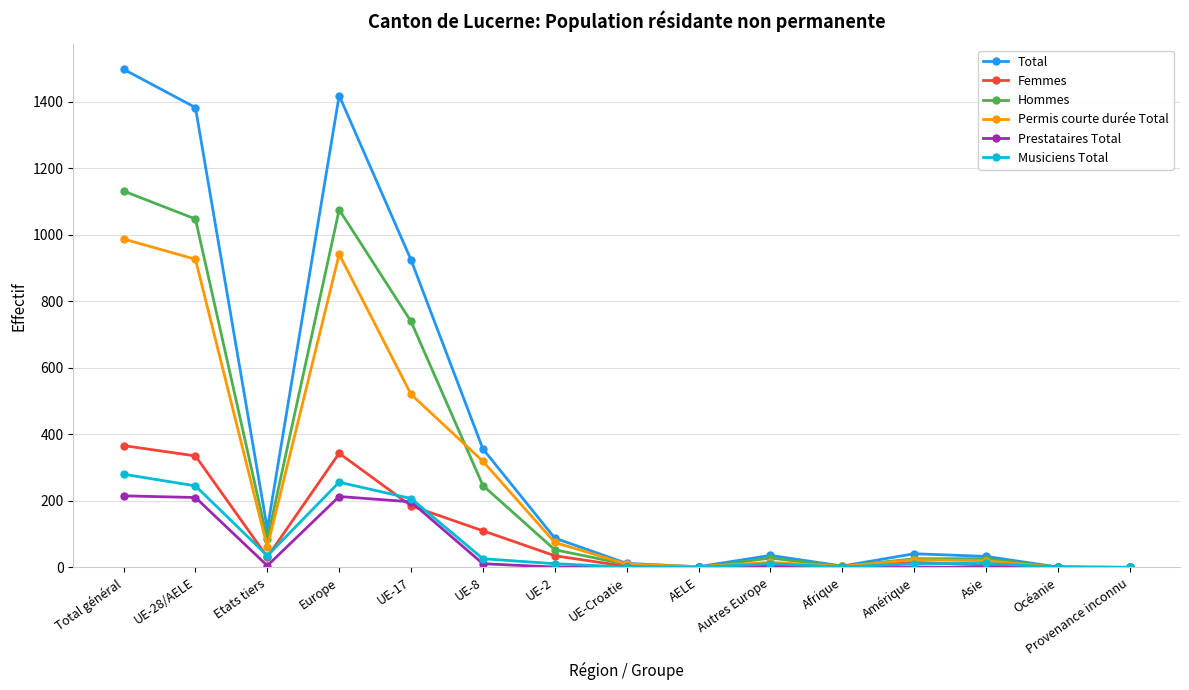

What are all the series names shown in the legend?

Total, Femmes, Hommes, Permis courte durée Total, Prestataires Total, Musiciens Total